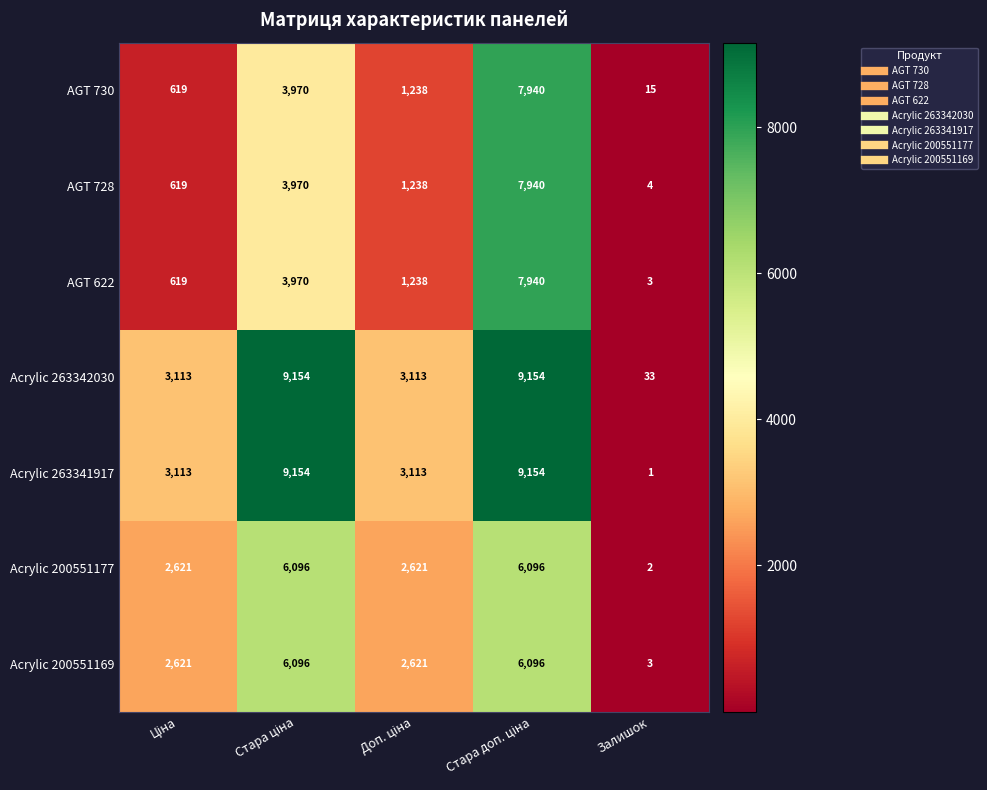

How many categories are shown in the chart?

5